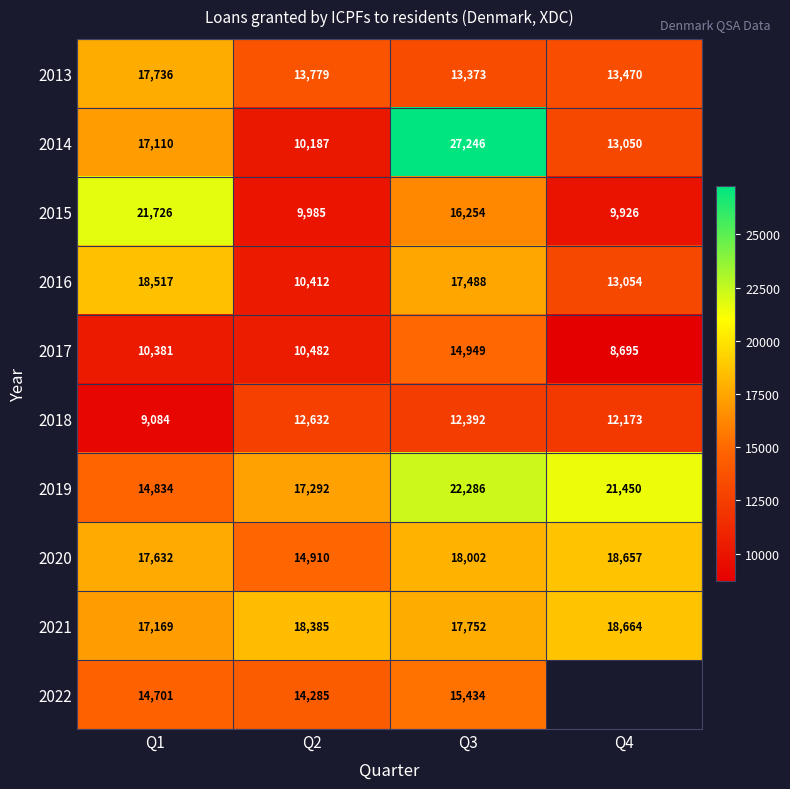

List the labels in order of 2014 value, smallest first.

Q2, Q4, Q1, Q3